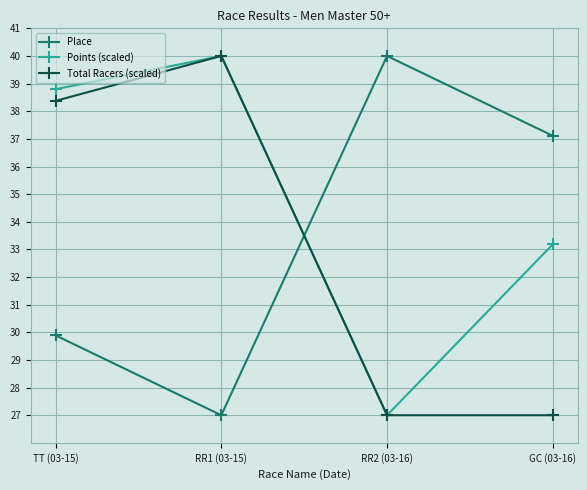

At how many categories does at least one series exceed 34?

4